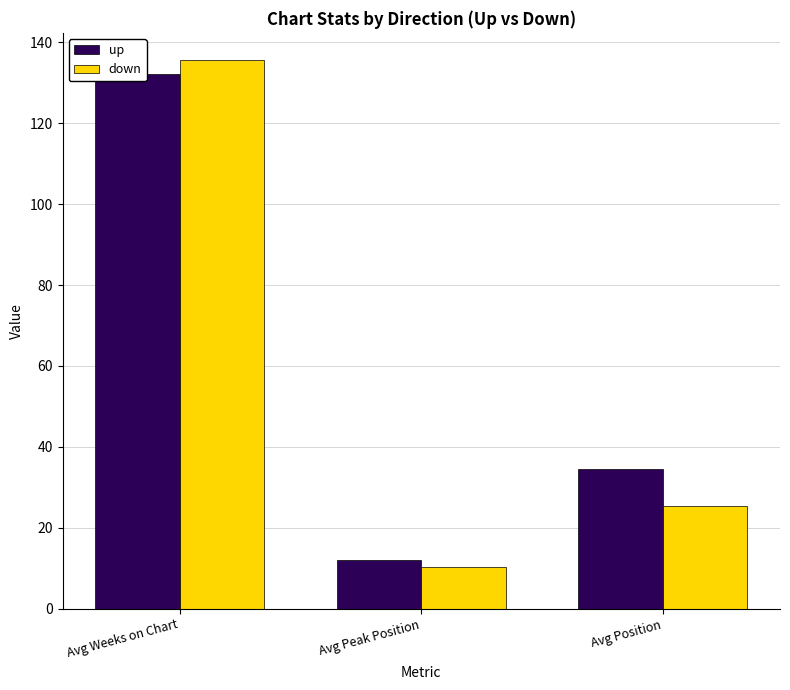

Reading right to left, list all the values displayed in this chart.

up: 34.5	12.1	132.3
down: 25.3	10.4	135.6